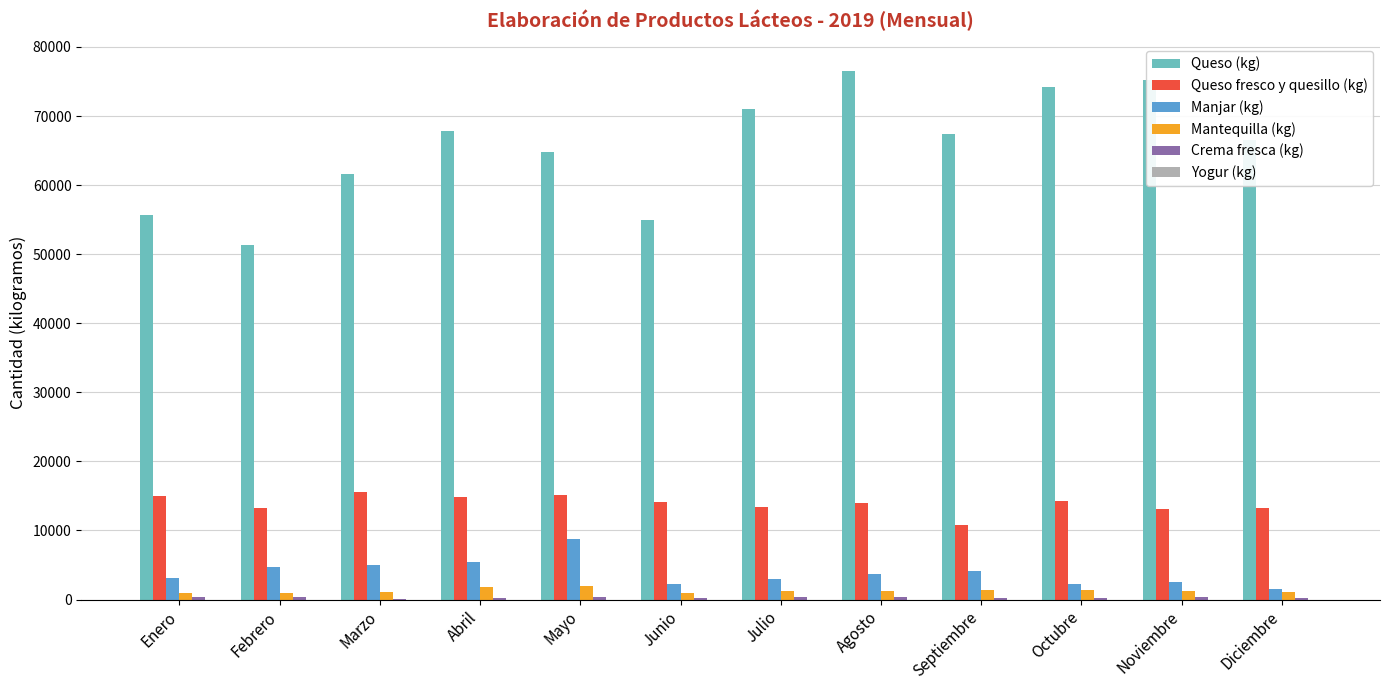

What is the sum of all Mantequilla (kg) values?

15252